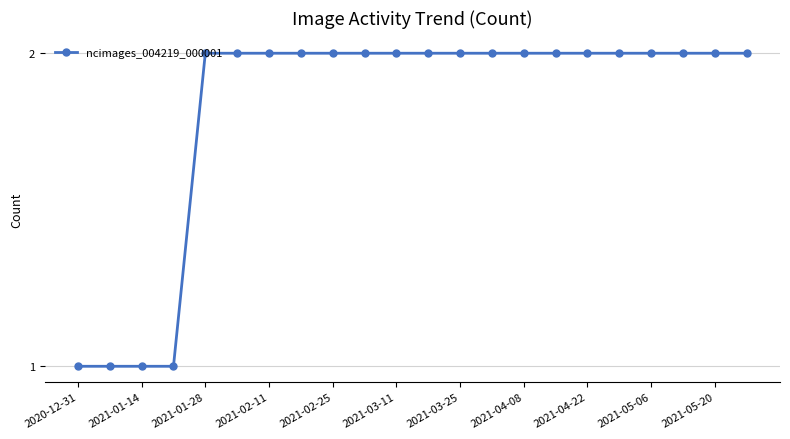

What is the sum of all values?

40